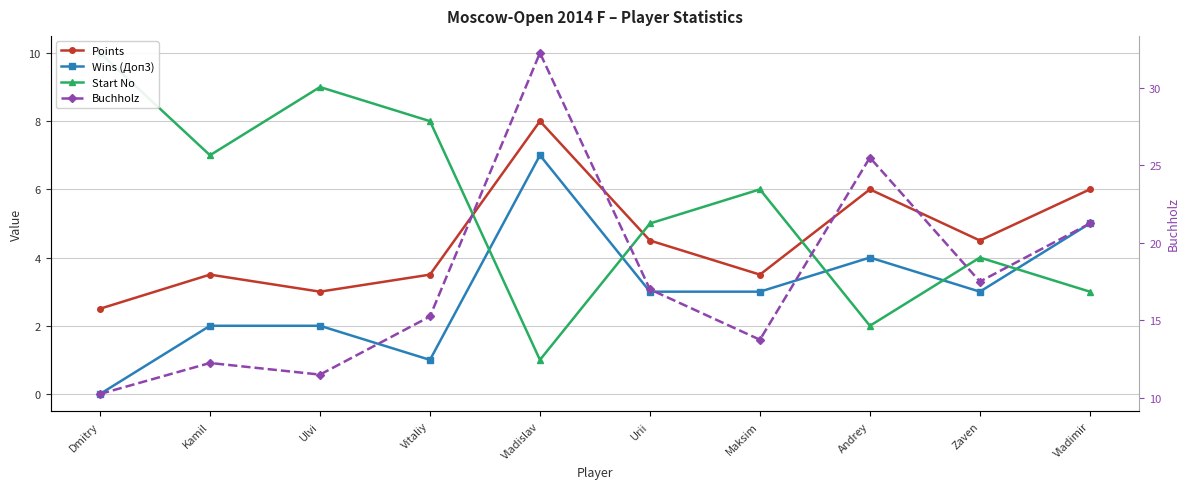

What is the difference between the second highest and minimum values in the Wins (Доп3) series?

5.0